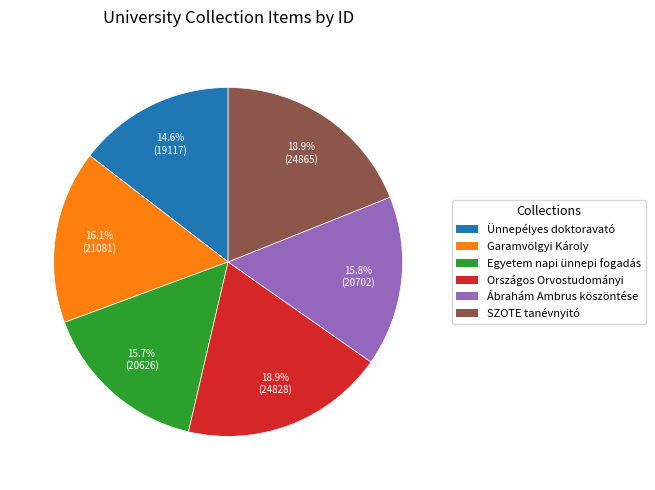

Is there any slice that represents more than half of the pie?

No